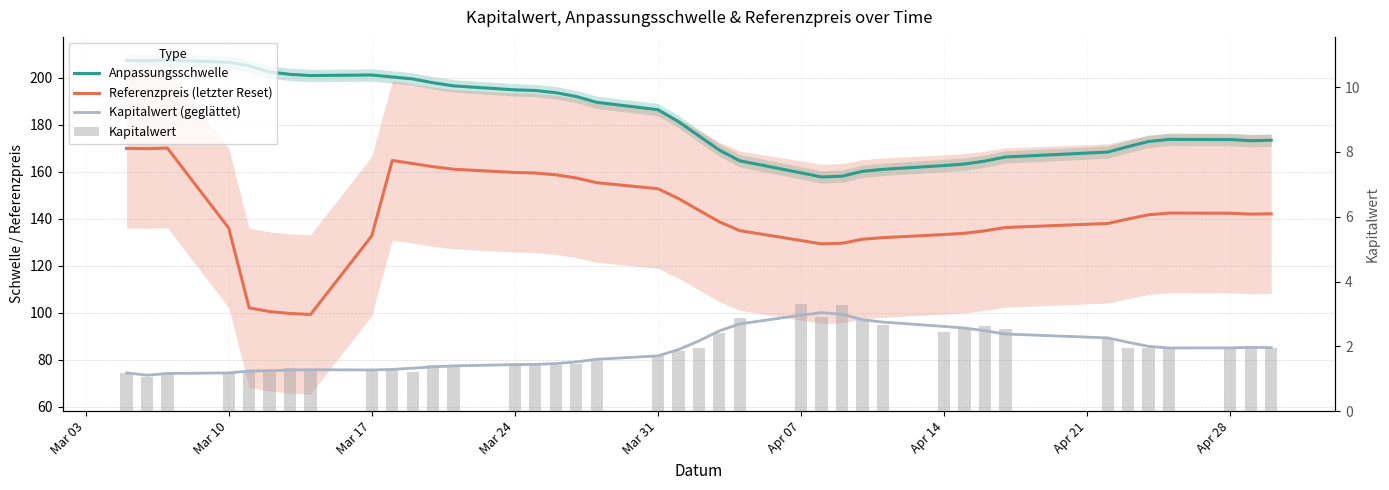

How many distinct data groups are displayed?

4